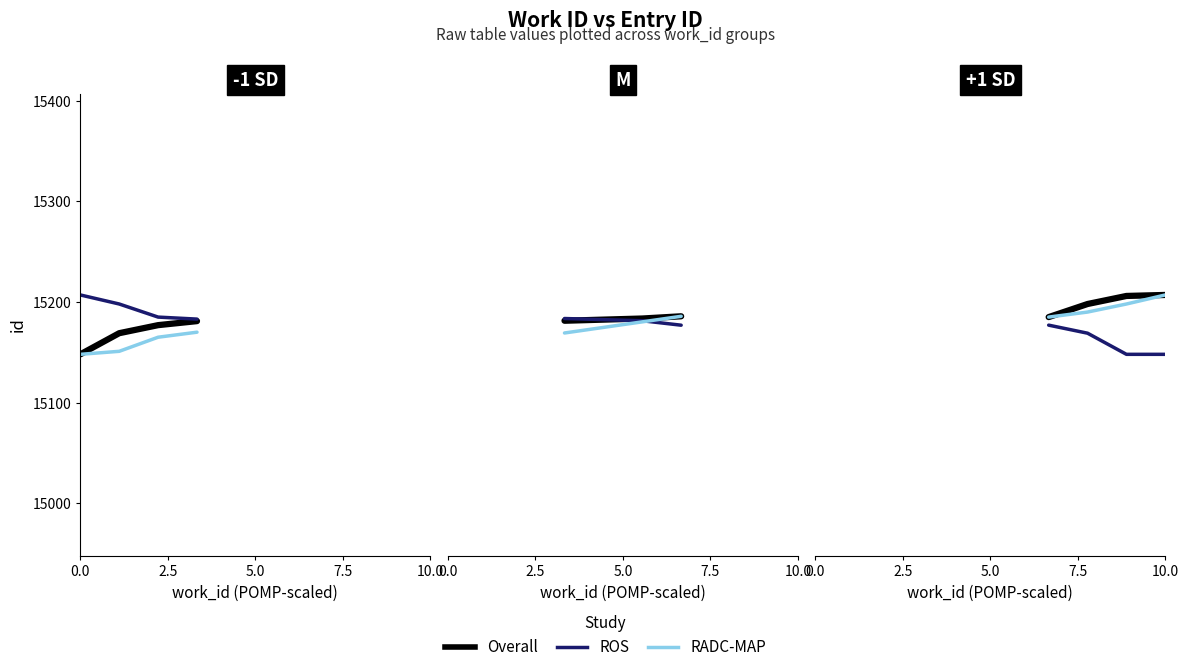

What is the value of the RADC-MAP point at the 3rd from the left?

15198